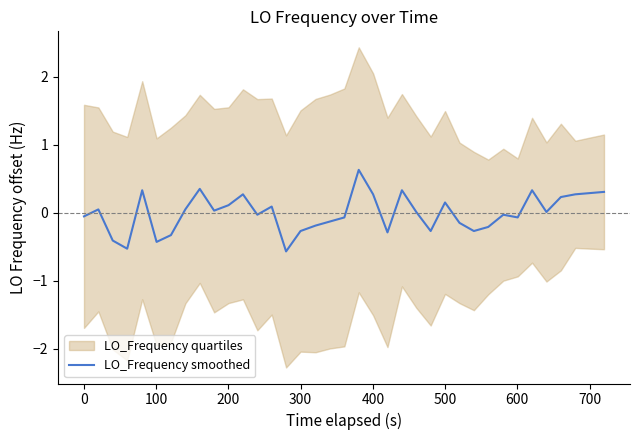

What is the minimum value for LO_Frequency smoothed?

-0.6